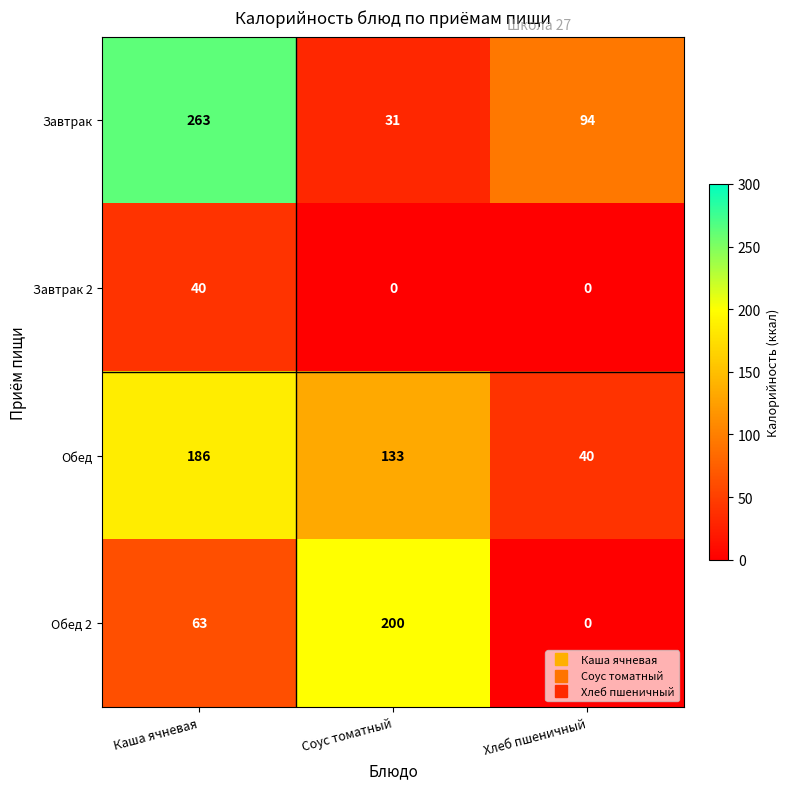

What is the lowest value of the Завтрак series?

31